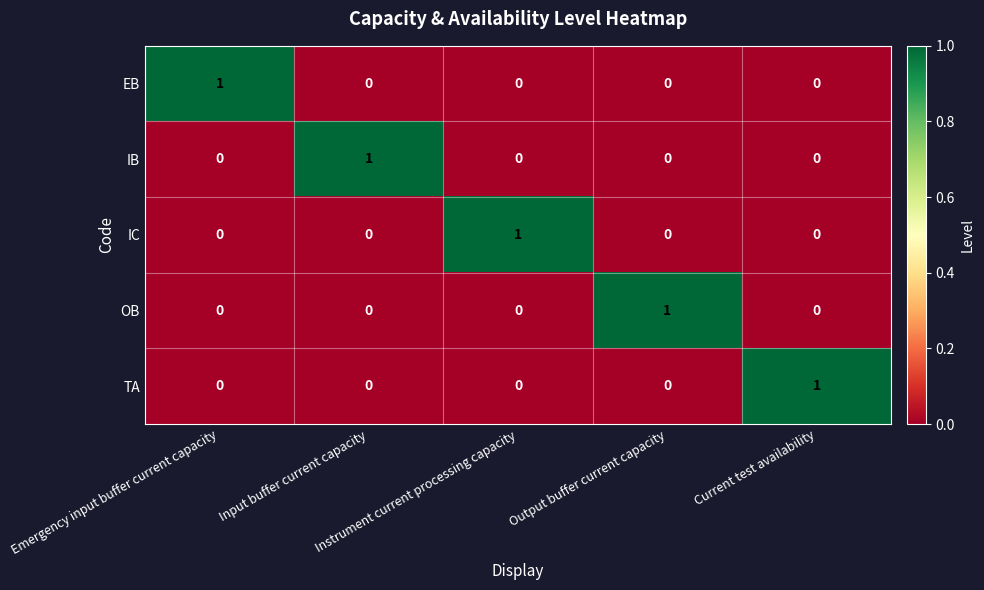

How many data points in IB are above 0?

1